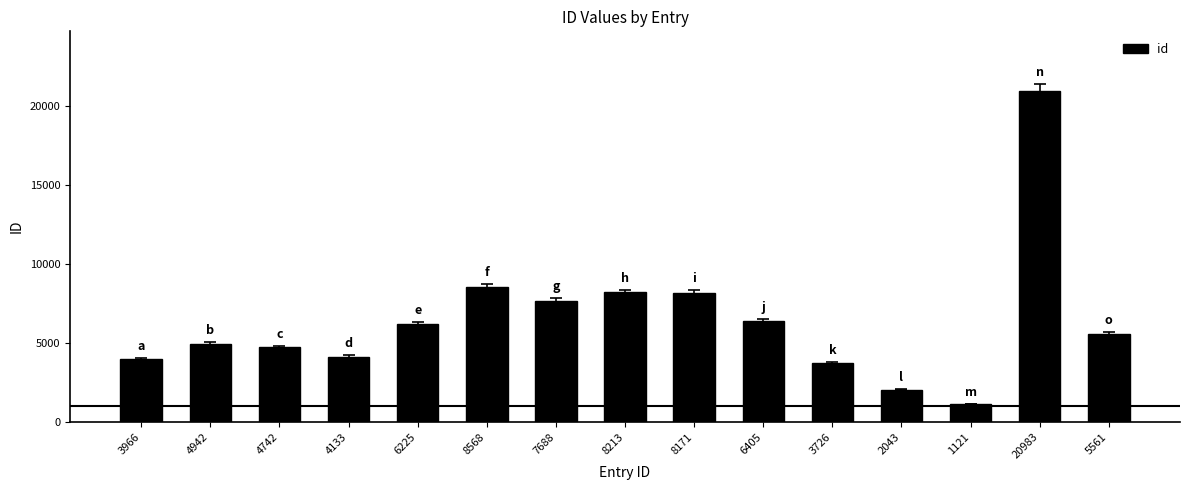

How many series are shown in this chart?

1